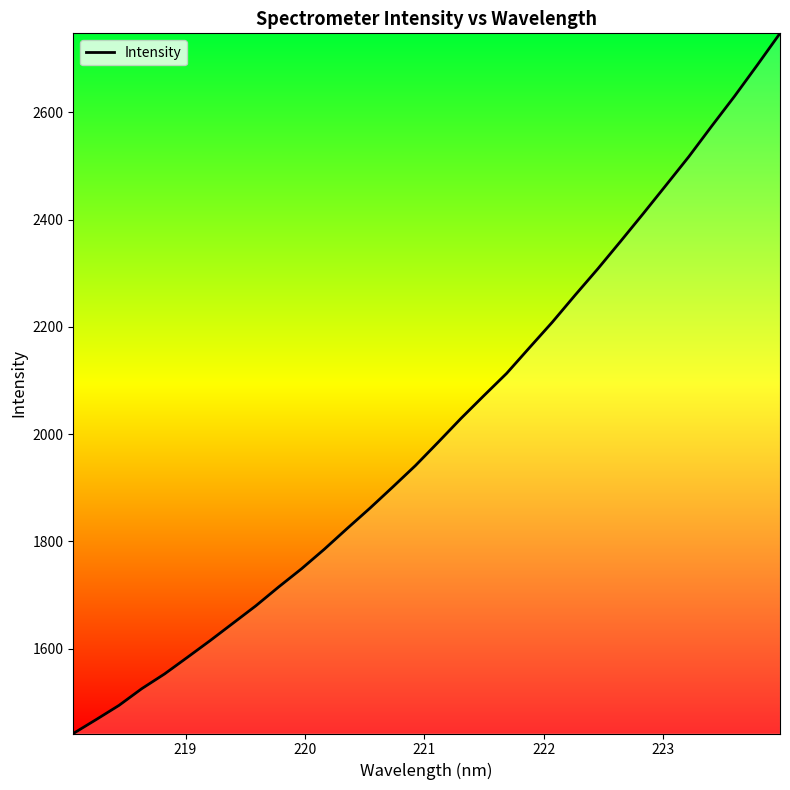

What is the minimum value shown in the chart?

1441.6